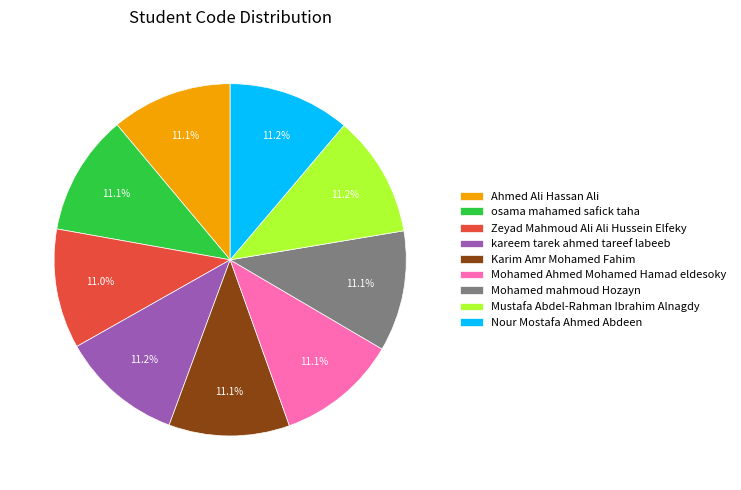

Is there any slice that represents more than half of the pie?

No